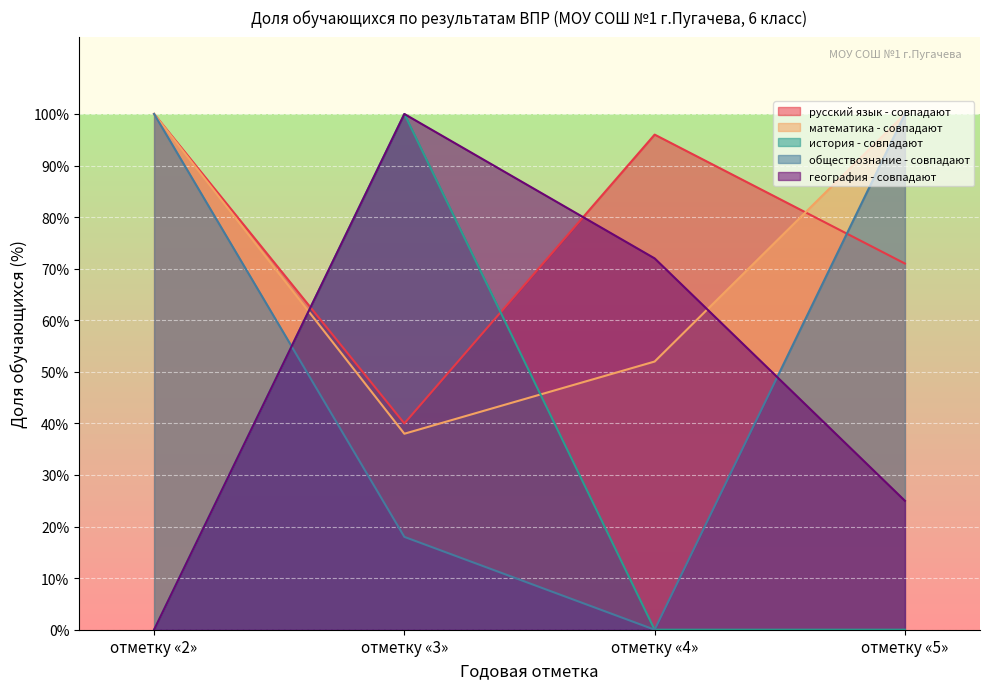

The Совпадают с годовой (%) series shows 100 at отметку «2». True or false?

True